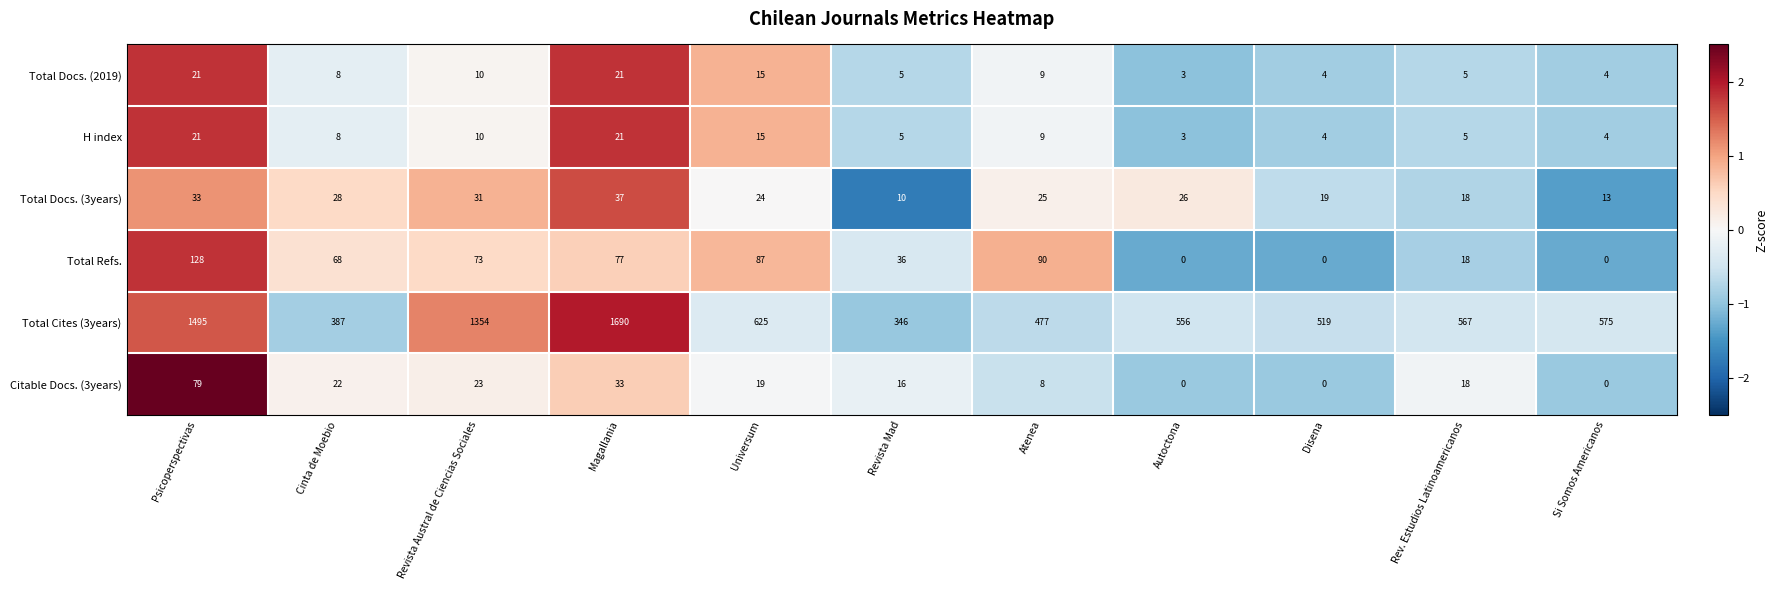

Which series has the widest spread of values?

Total Cites (3years)